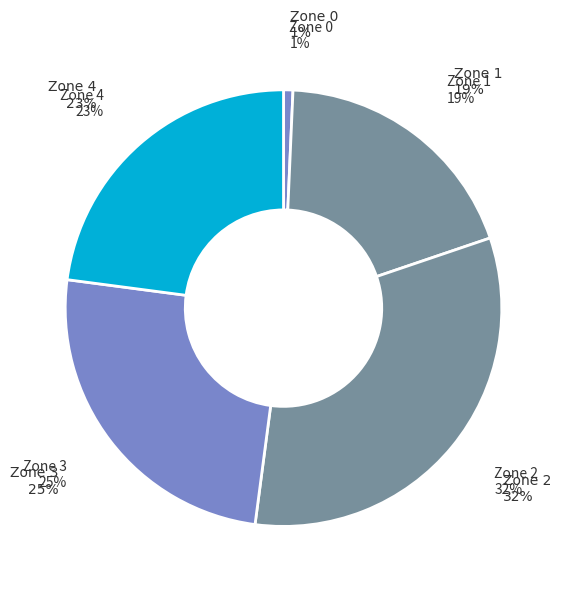

Does Zone 4 account for over 50% of the chart?

No